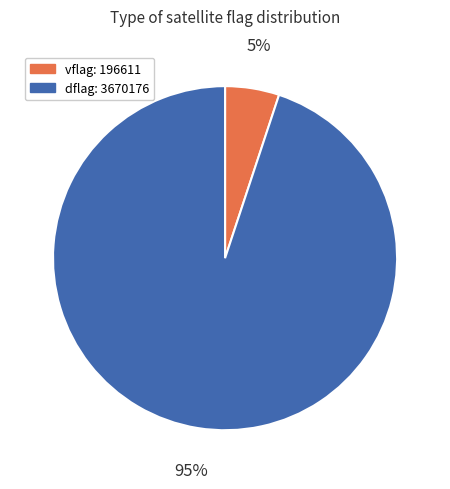

How many segments does this pie chart have?

2